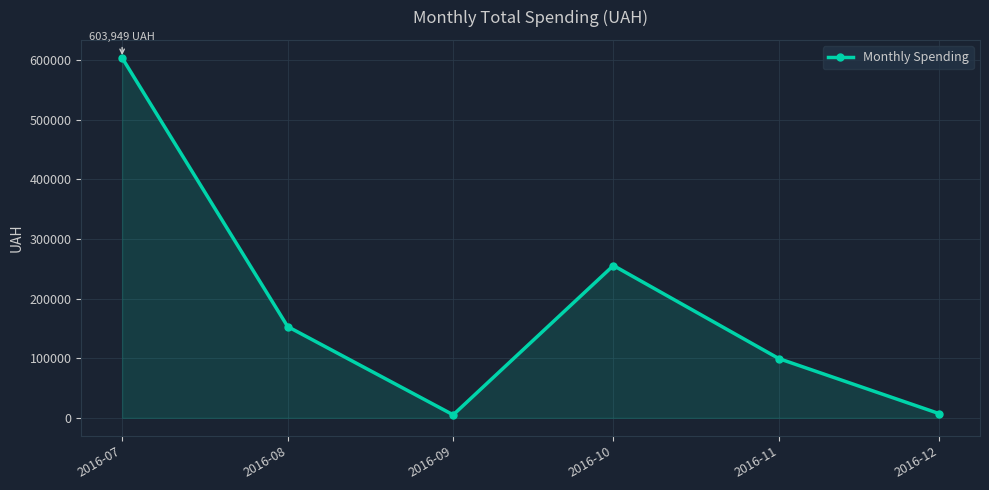

How many interior local valleys (lower than both neighbors) does the data have?

1